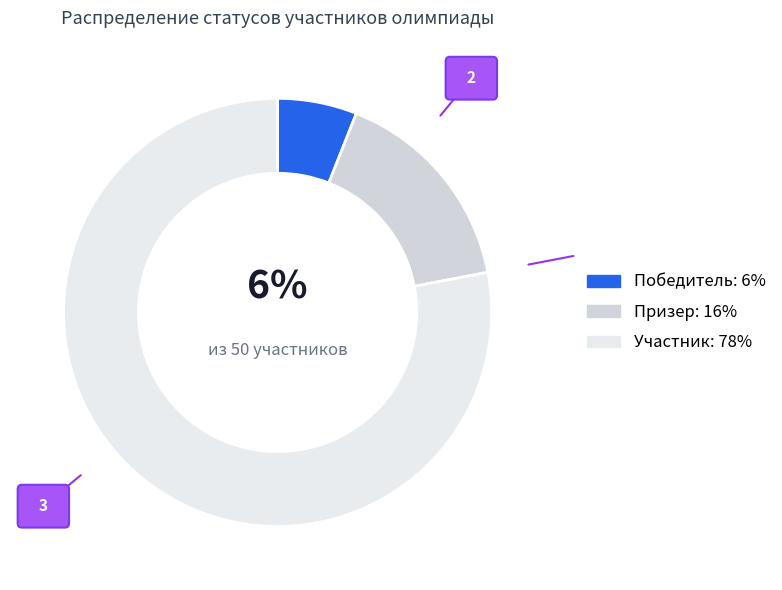

What is the majority slice?

Участник